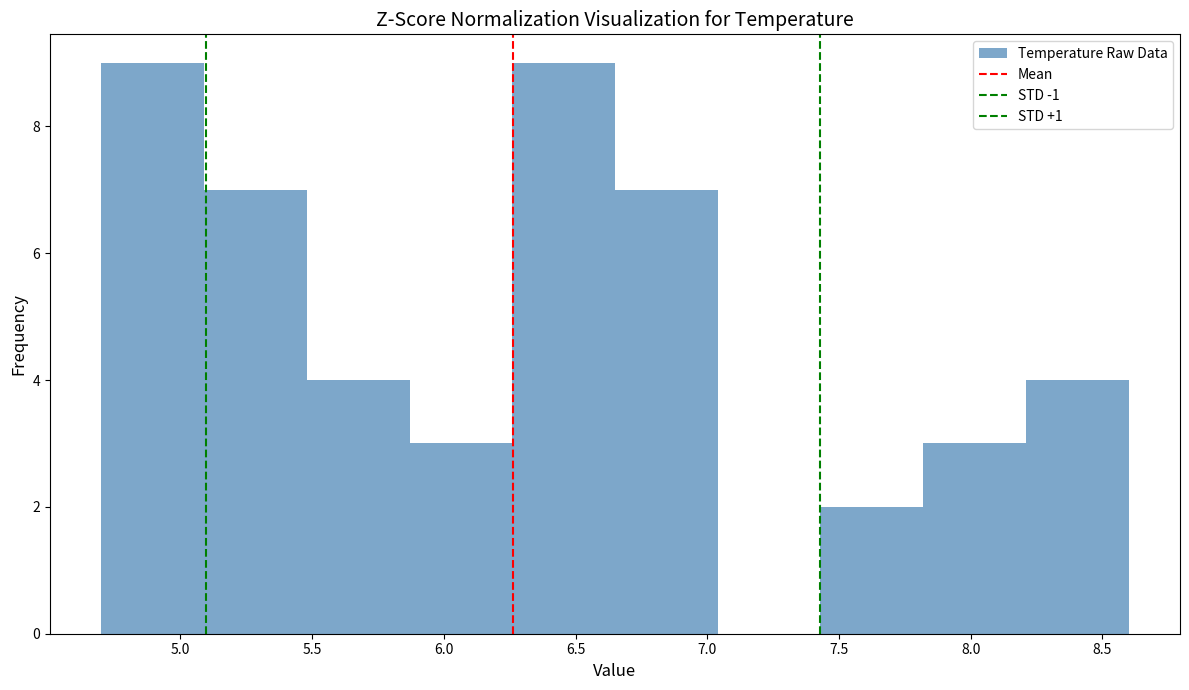

Reading left to right, list every bar in this chart as the range it spans on the x-axis followed by its height. Neither the bar edges nor the heights are printed on the chart, so give them approximately, as read against the axes.

4.70 to 5.09: 9
5.09 to 5.48: 7
5.48 to 5.87: 4
5.87 to 6.26: 3
6.26 to 6.65: 9
6.65 to 7.04: 7
7.04 to 7.43: 0
7.43 to 7.82: 2
7.82 to 8.21: 3
8.21 to 8.60: 4